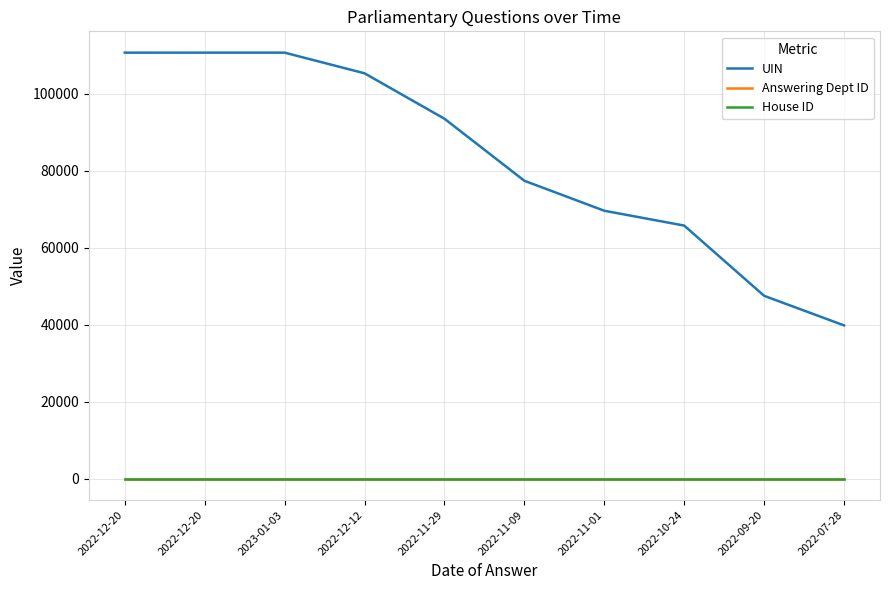

What is the total value across all series at 2022-11-01?

69642